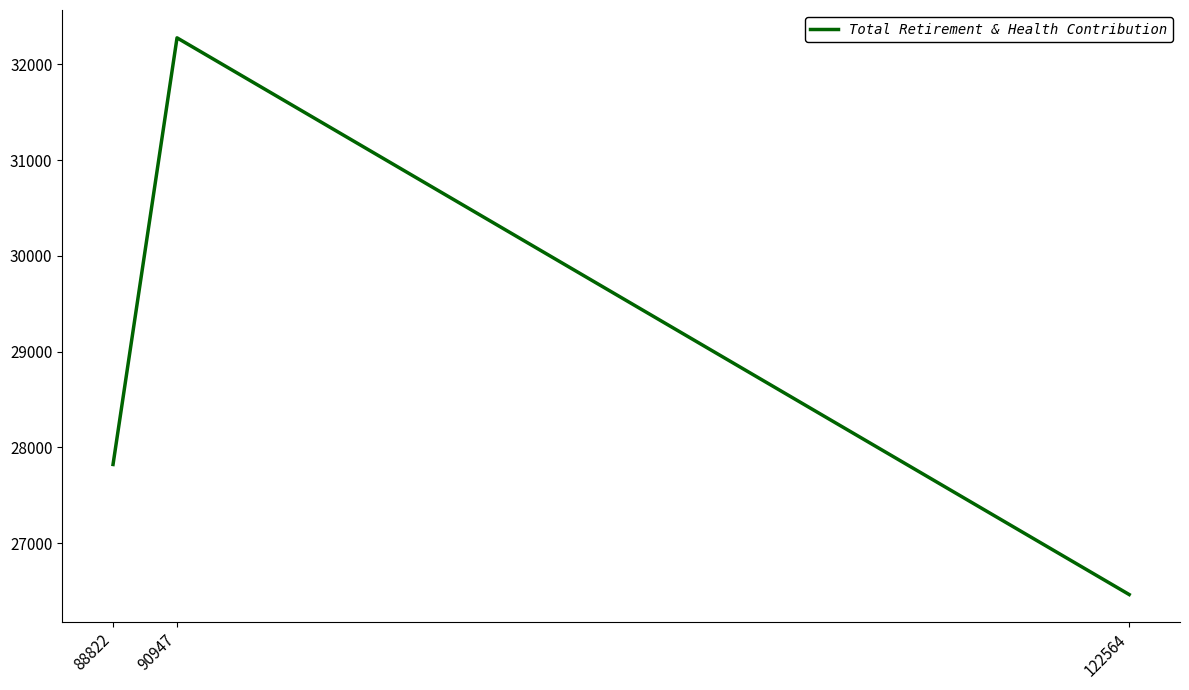

True or false: the data shows 32277 at 90947.

True